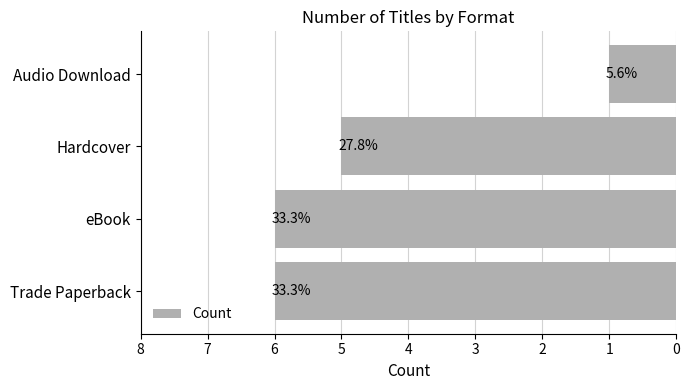

What is the maximum value shown in the chart?

6